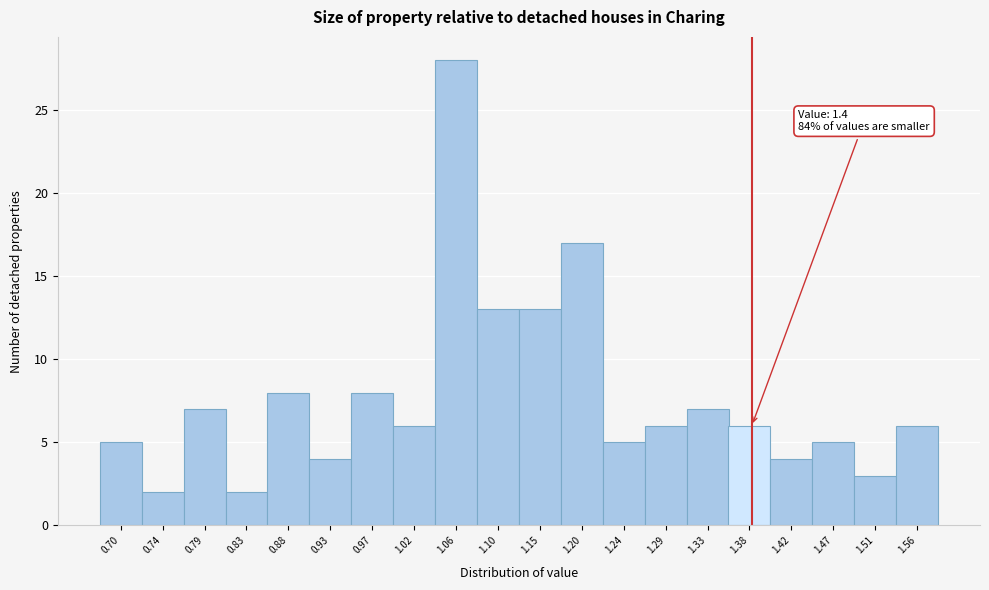

Reading left to right, transcribe all the data shown in this chart.

5	2	7	2	8	4	8	6	28	13	13	17	5	6	7	6	4	5	3	6